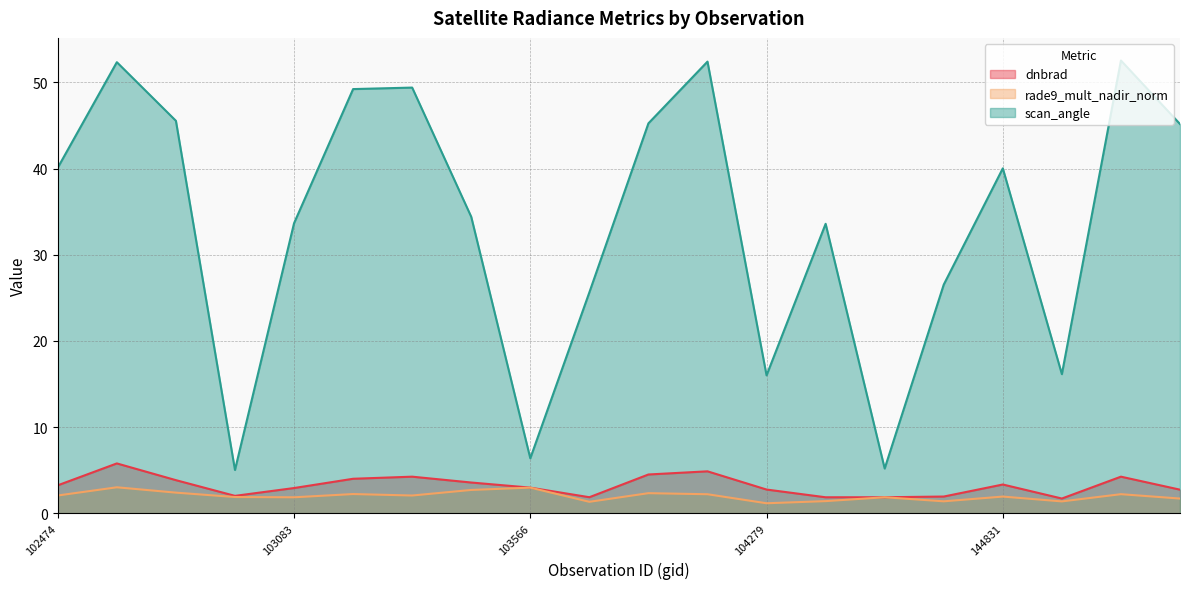

Rank the series at 143835 from highest to lowest value.

scan_angle, dnbrad, rade9_mult_nadir_norm